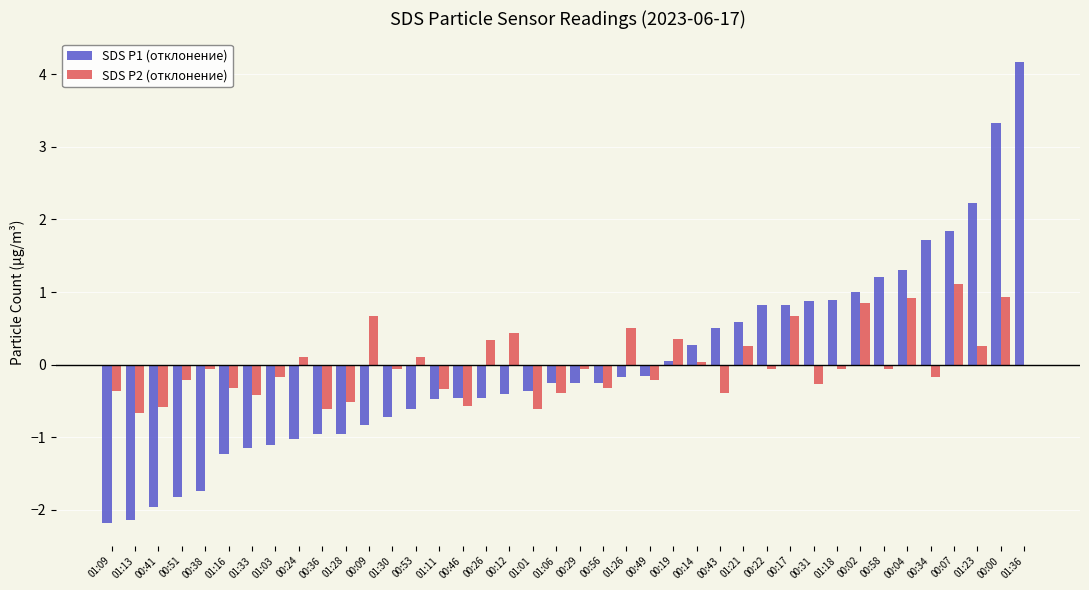

How many groups of bars are there?

40